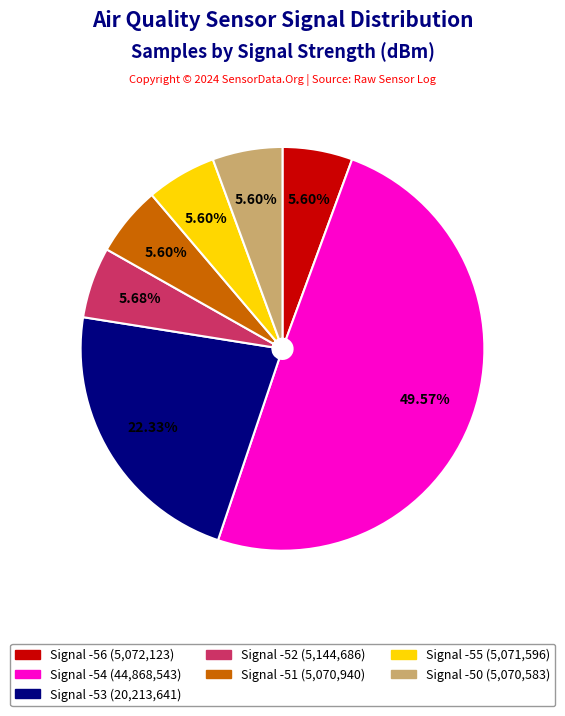

Does Signal -52 account for over 50% of the chart?

No